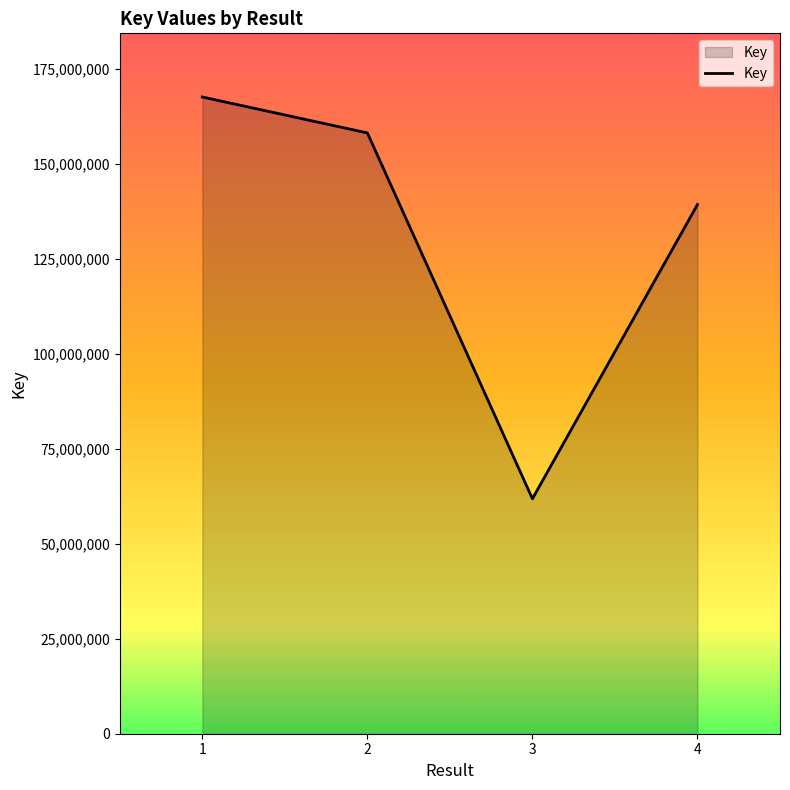

Which has a higher value, 1 or 2?

1